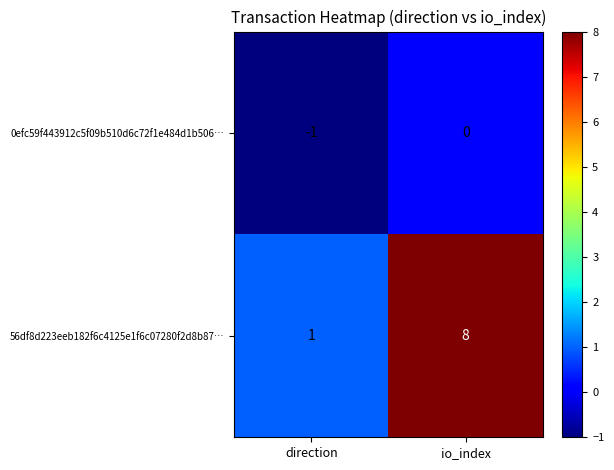

The 56df8d223eeb182f6c4125e1f6c07280f2d8b87… series shows 4 at io_index. True or false?

False